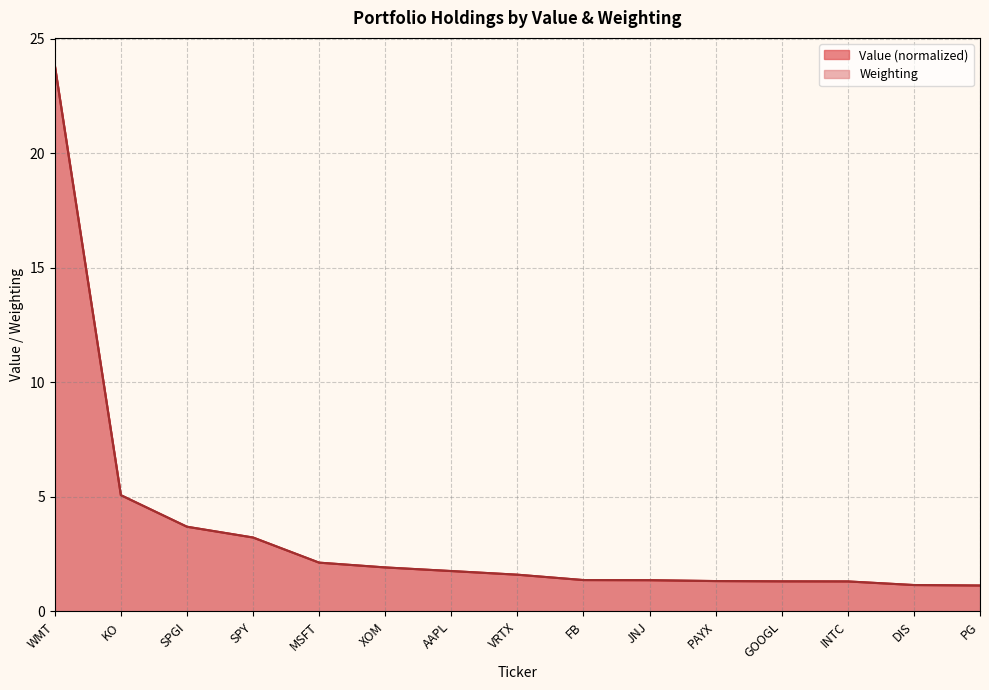

True or false: Value has more than 1 interior local peaks.

False